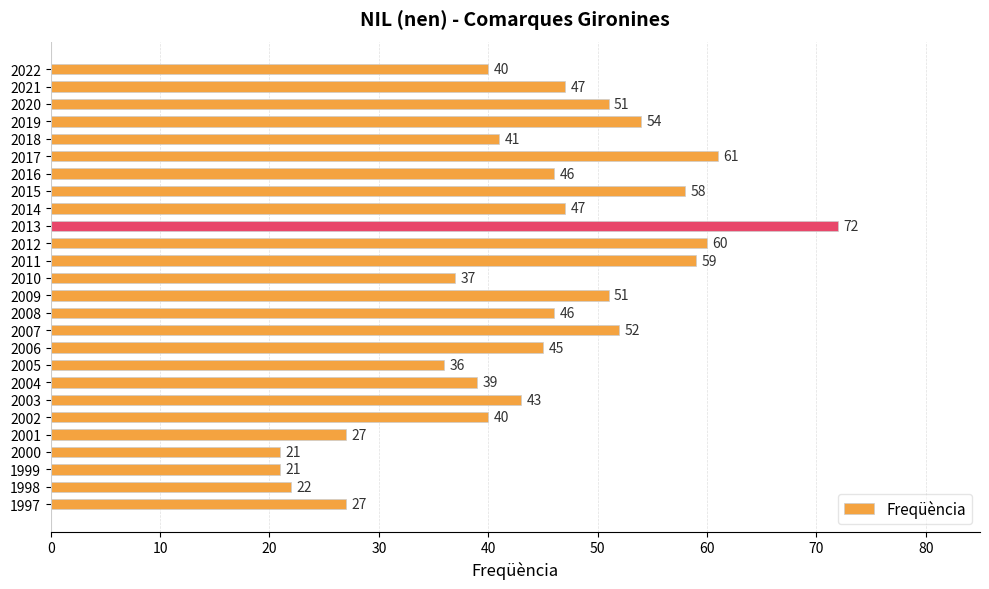

What is the value of the 22nd bar from the top?

27